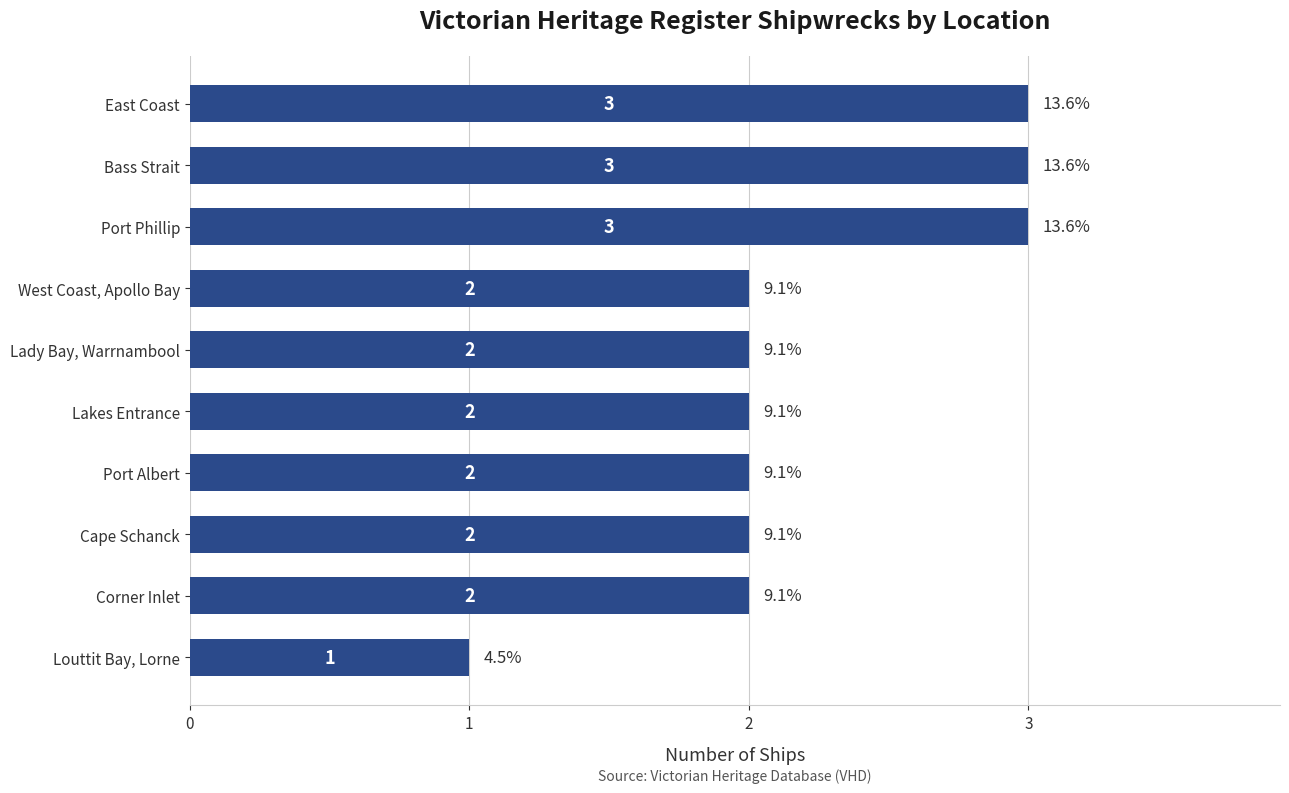

Reading bottom to top, list all the values displayed in this chart.

Louttit Bay, Lorne=1	Corner Inlet=2	Cape Schanck=2	Port Albert=2	Lakes Entrance=2	Lady Bay, Warrnambool=2	West Coast, Apollo Bay=2	Port Phillip=3	Bass Strait=3	East Coast=3